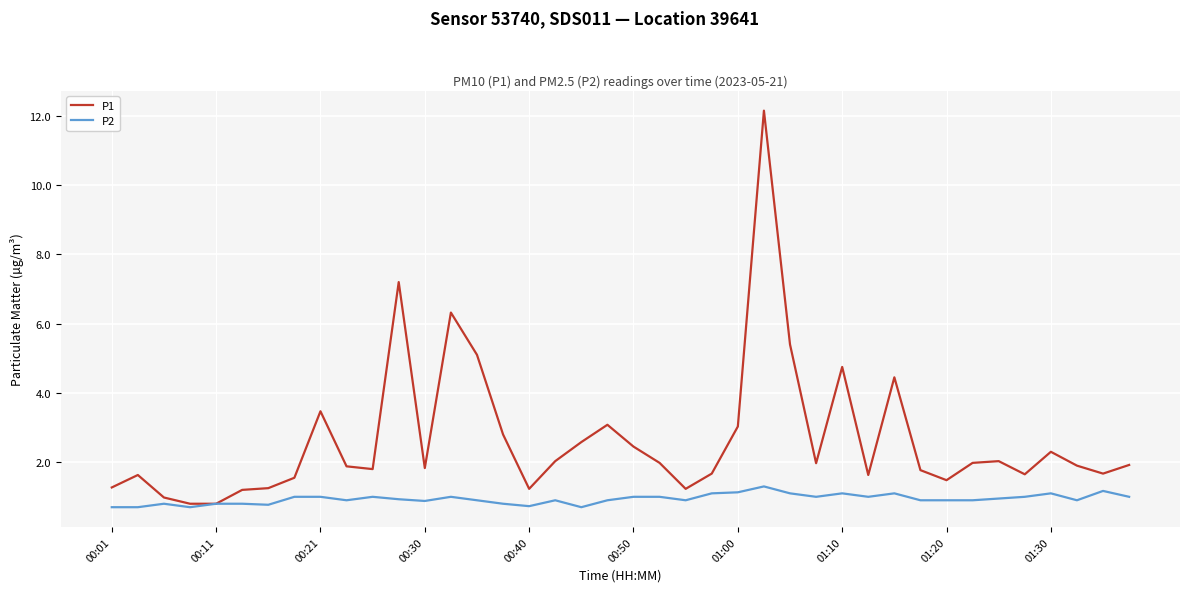

Rank the series by their average value, from highest to lowest.

P1, P2